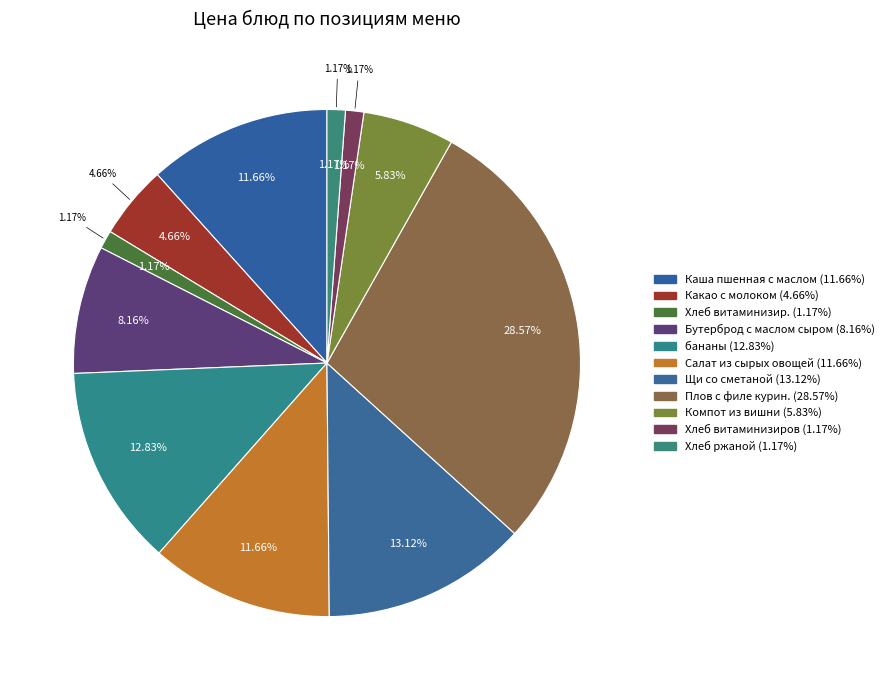

True or false: Хлеб витаминизиров accounts for 1% of the total.

True